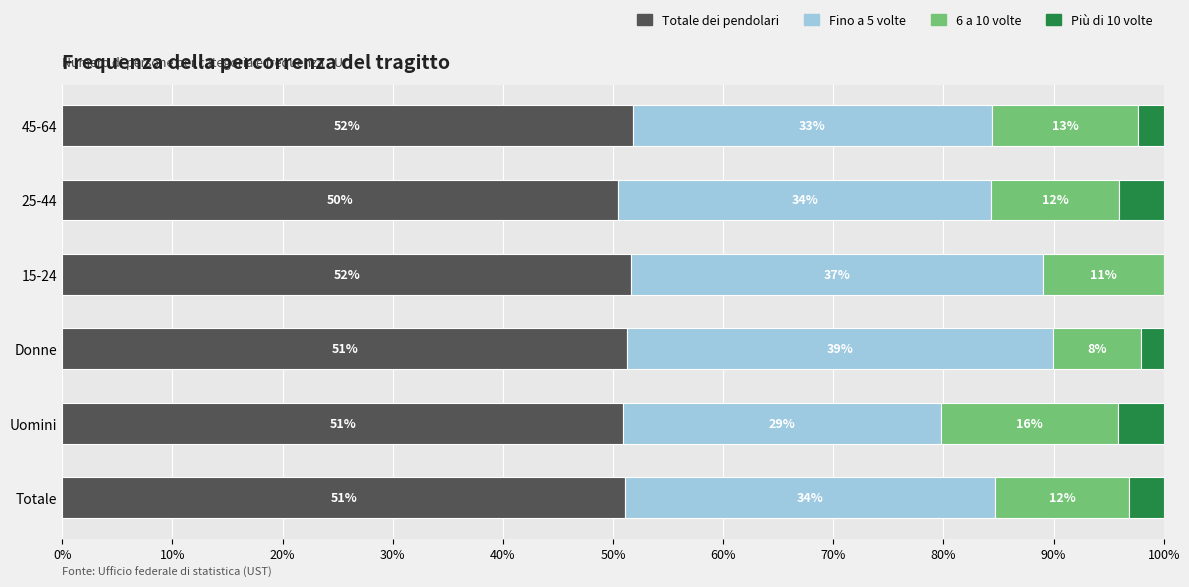

What is the total value across all series at 25-44?

100.0